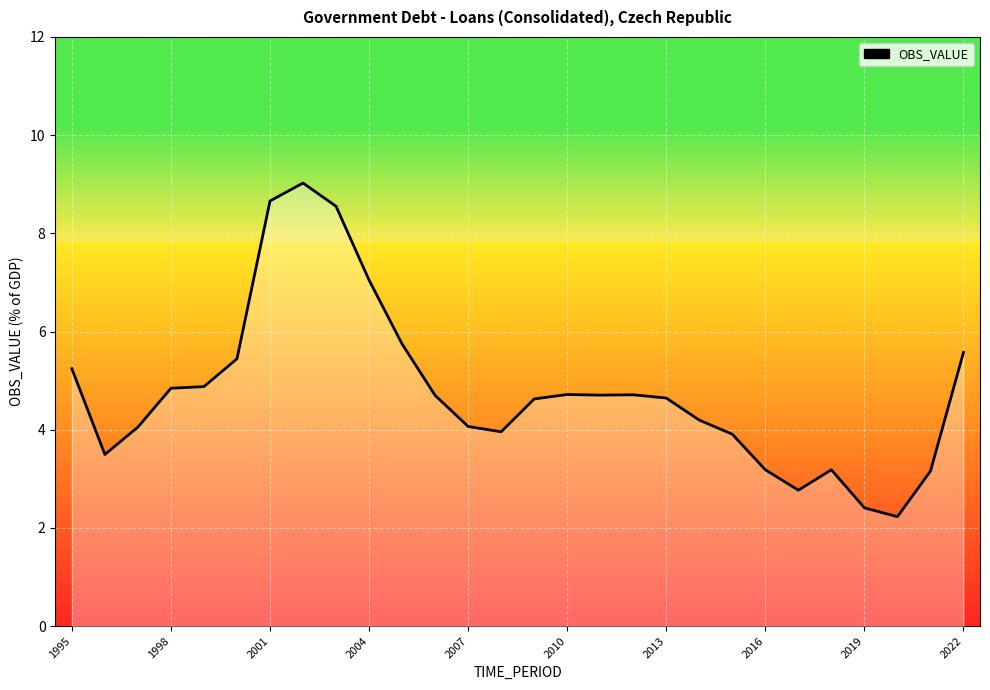

What is the sum of all values?

133.7